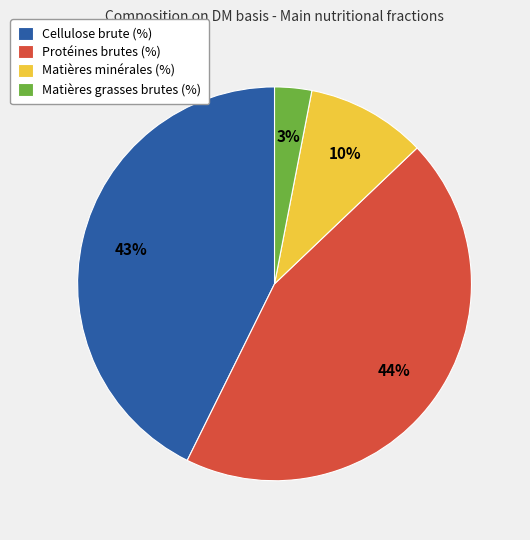

Do Matières minérales (%) and Matières grasses brutes (%) together represent more than half of the pie?

No